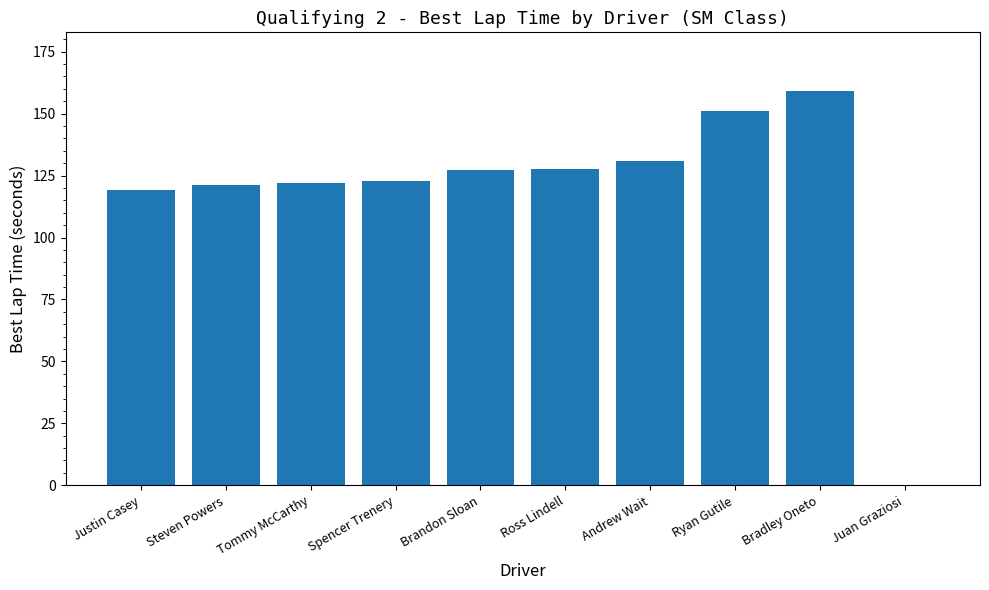

How many categories are shown in the chart?

10